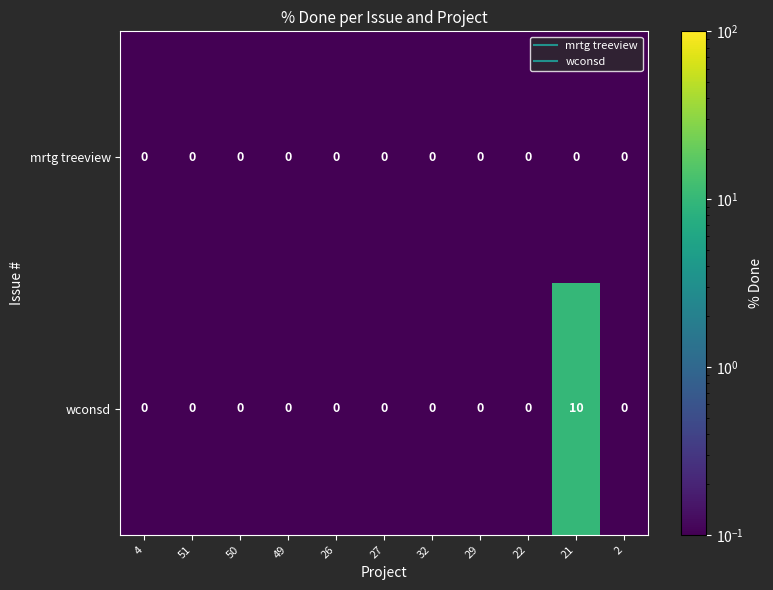

Is it true that wconsd equals 0 at 27?

True